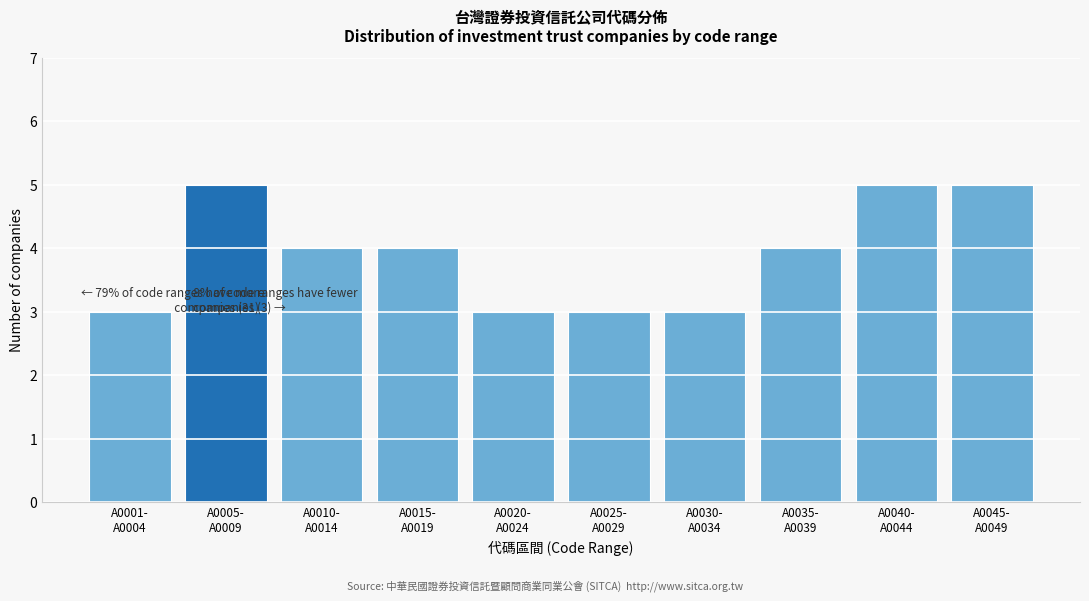

Reading left to right, transcribe all the data shown in this chart.

3	5	4	4	3	3	3	4	5	5